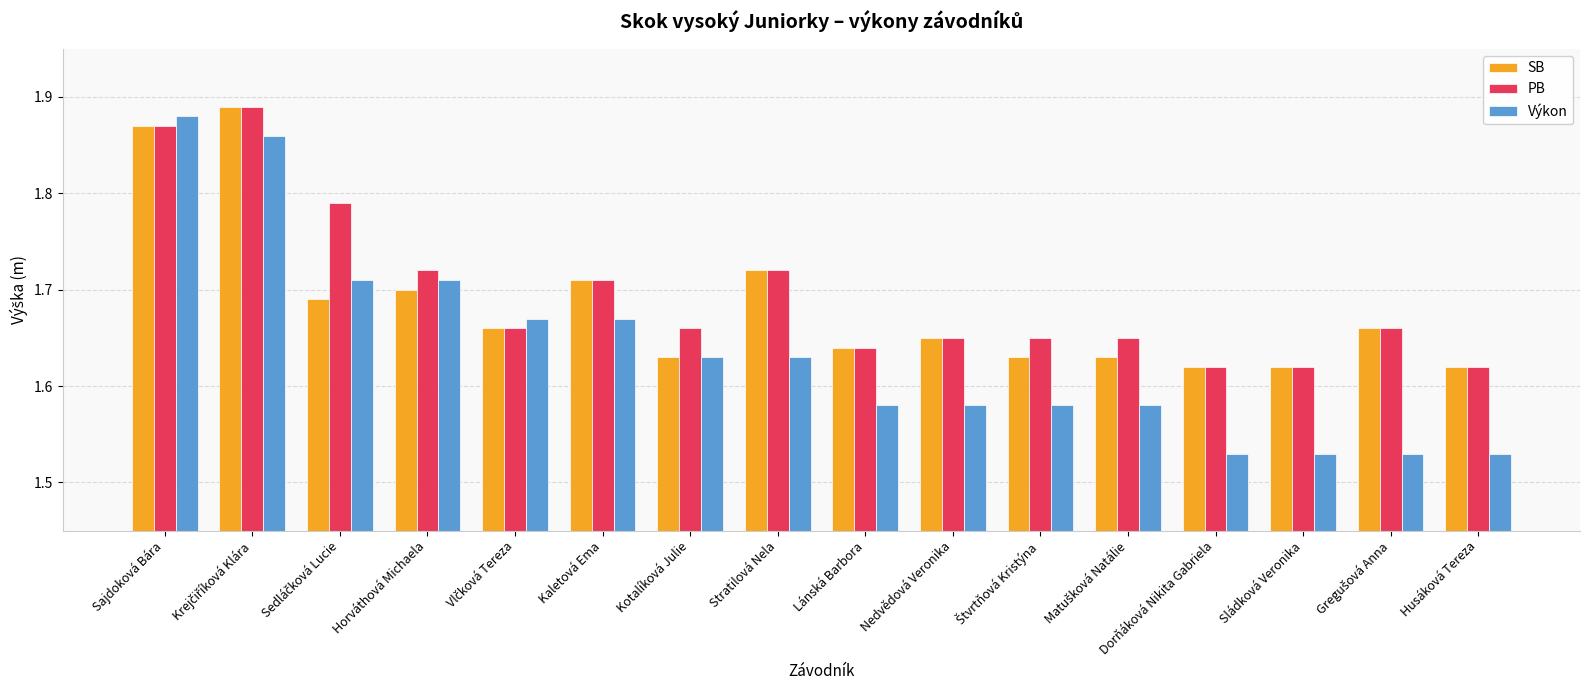

Count the Výkon values in the range 1 to 2.

16